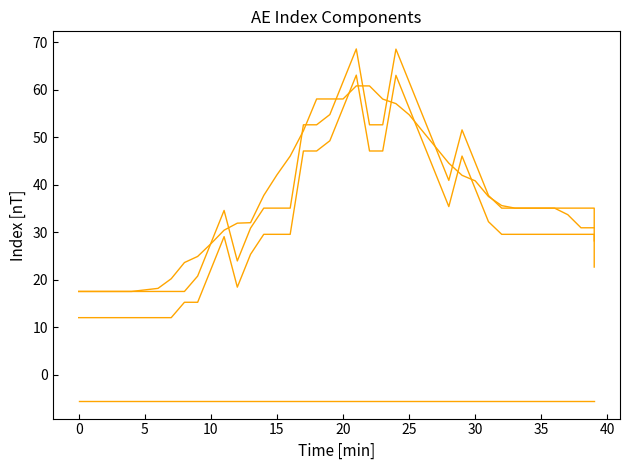

Reading left to right, transcribe all the data shown in this chart.

AE: 17.5	17.5	17.5	17.5	17.5	17.5	17.5	17.5	20.8	27.7	34.6	24.0	30.9	35.1	35.1	35.1	52.6	52.6	54.8	61.7	68.6	52.6	52.6	68.6	61.6	54.7	47.8	40.9	51.6	44.6	37.7	35.1	35.1	35.1	35.1	35.1	35.1	35.1	35.1	28.2
AU_interp: 12.0	12.0	12.0	12.0	12.0	12.0	12.0	15.3	15.3	22.2	29.1	18.4	25.4	29.6	29.6	29.6	47.1	47.1	49.3	56.2	63.1	47.1	47.1	63.0	56.1	49.2	42.3	35.4	46.0	39.1	32.2	29.6	29.6	29.6	29.6	29.6	29.6	29.6	29.6	22.7
AL_interp: -5.5	-5.5	-5.5	-5.5	-5.5	-5.5	-5.5	-5.5	-5.5	-5.5	-5.5	-5.5	-5.5	-5.5	-5.5	-5.5	-5.5	-5.5	-5.5	-5.5	-5.5	-5.5	-5.5	-5.5	-5.5	-5.5	-5.5	-5.5	-5.5	-5.5	-5.5	-5.5	-5.5	-5.5	-5.5	-5.5	-5.5	-5.5	-5.5	-5.5
AE_avg: 17.5	17.5	17.5	17.5	17.5	18.2	20.2	23.6	24.9	27.6	30.4	31.9	32.0	37.7	42.1	46.0	51.4	58.1	58.1	58.1	60.8	60.8	58.0	57.1	54.7	51.3	47.9	44.5	42.0	40.8	37.5	35.6	35.1	35.1	35.1	35.1	33.7	30.9	30.9	30.9